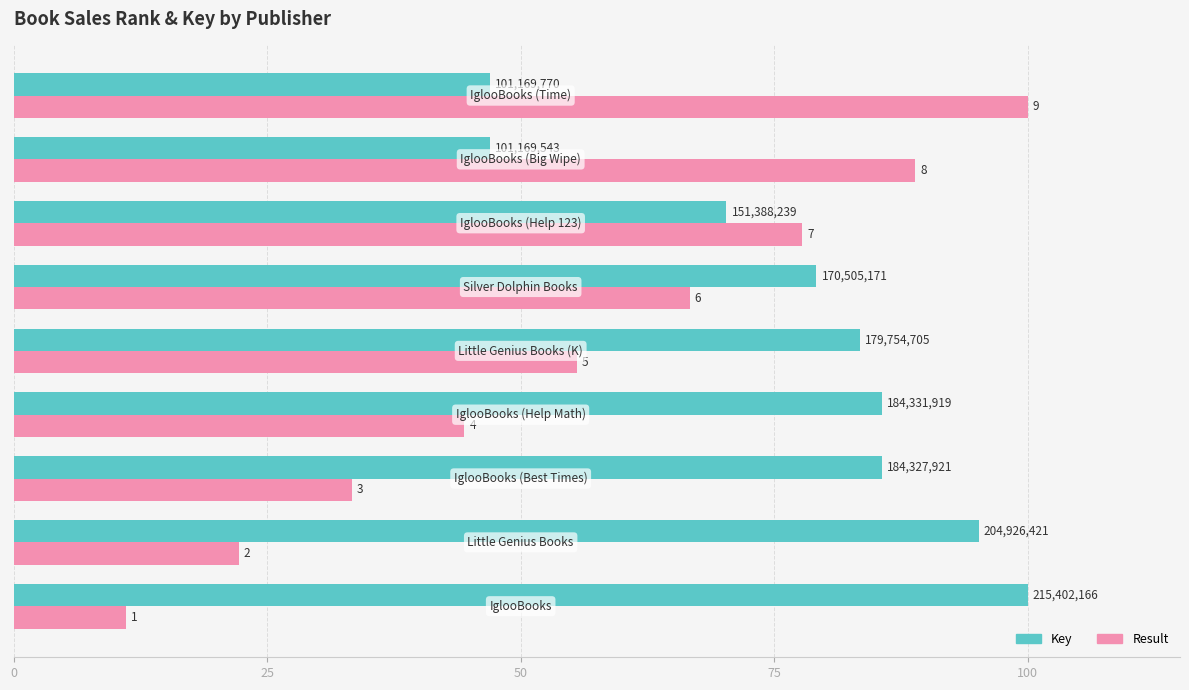

What is the minimum value for Result?

11.1